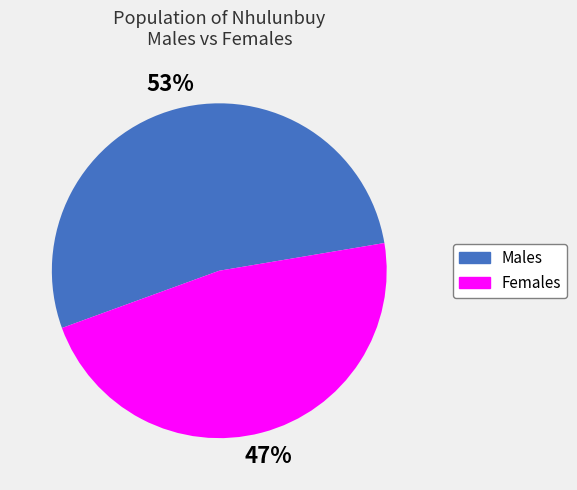

Which slice is the smallest?

Females